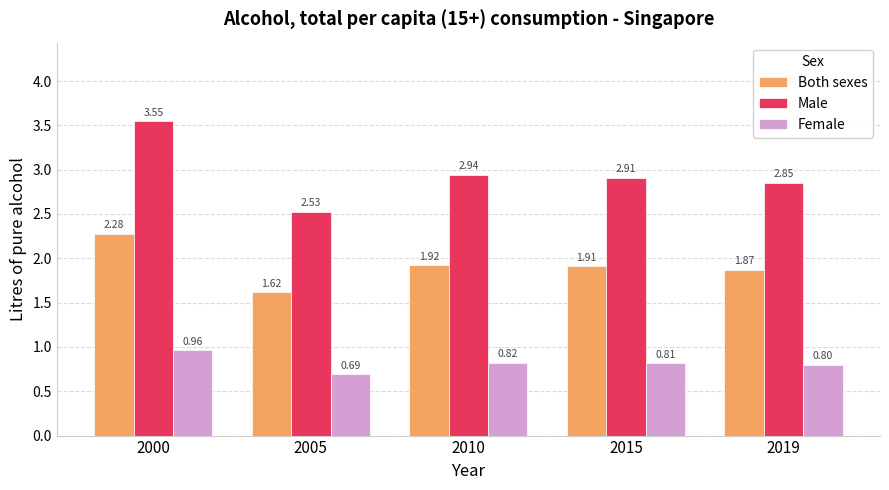

Between 2000 and 2010, which series saw the biggest shift?

Male